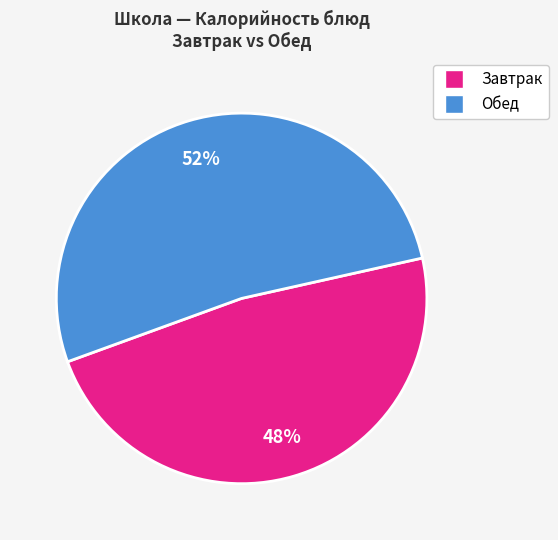

Does any single category account for the majority?

Yes